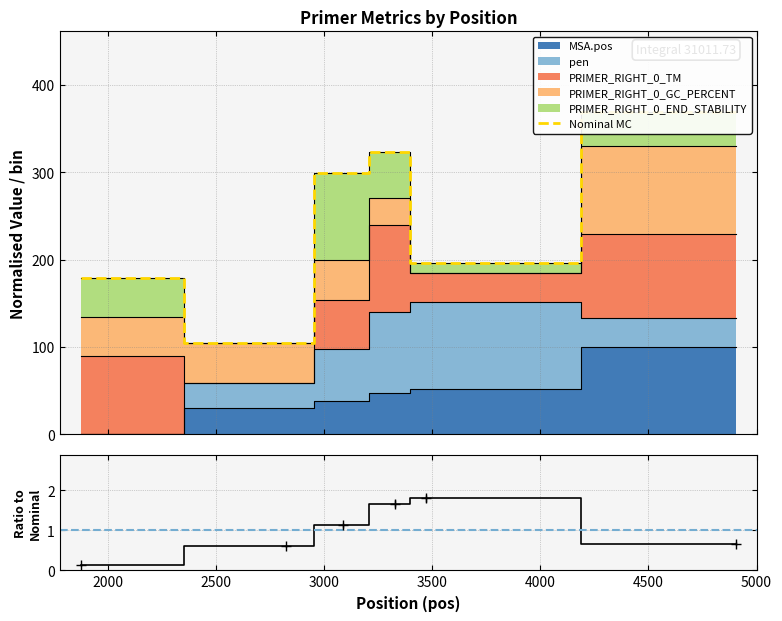

What is the value of the pen ratio point at the 1st from the left?

0.1